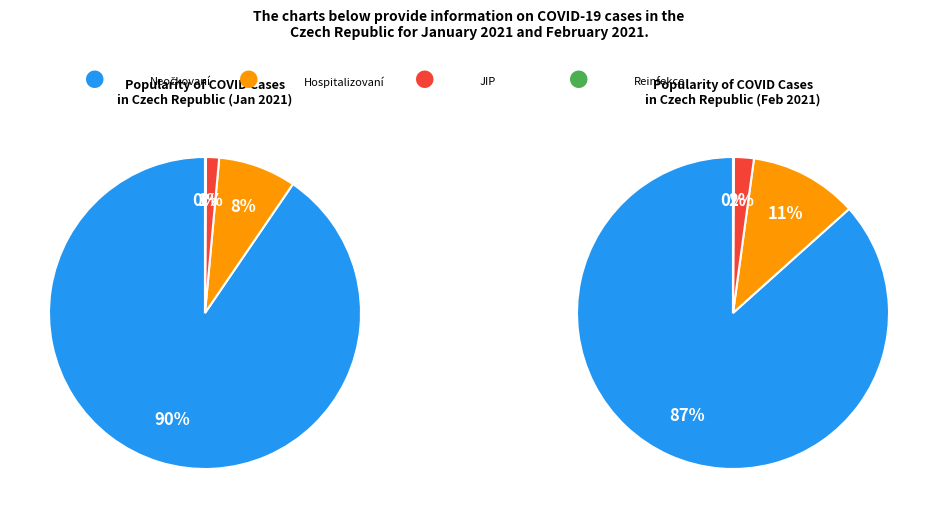

Is it true that 0 is 8% of the pie?

True